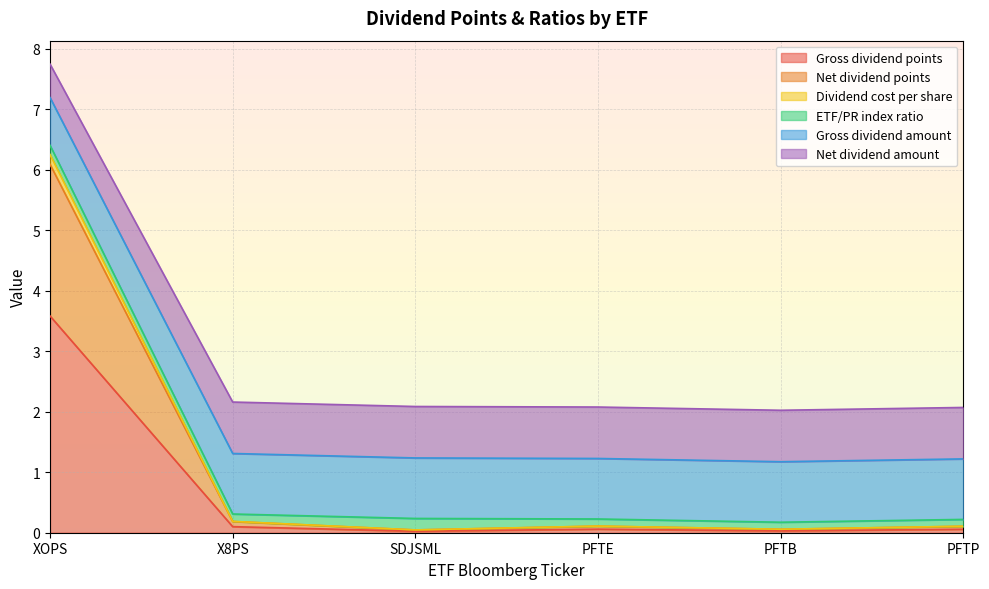

At which category is the sum across all series the highest?

XOPS